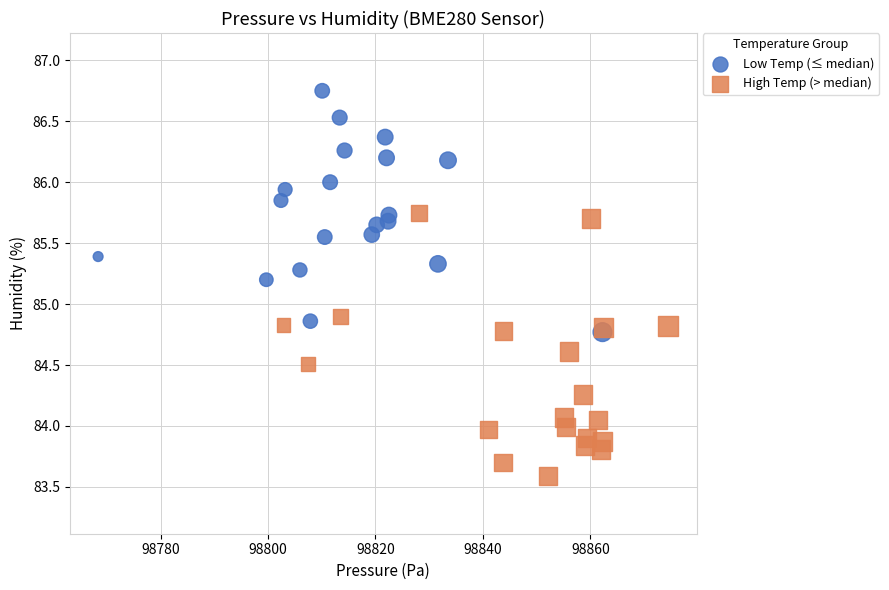

Which series has the widest spread of Y values?

High Temp (> median)